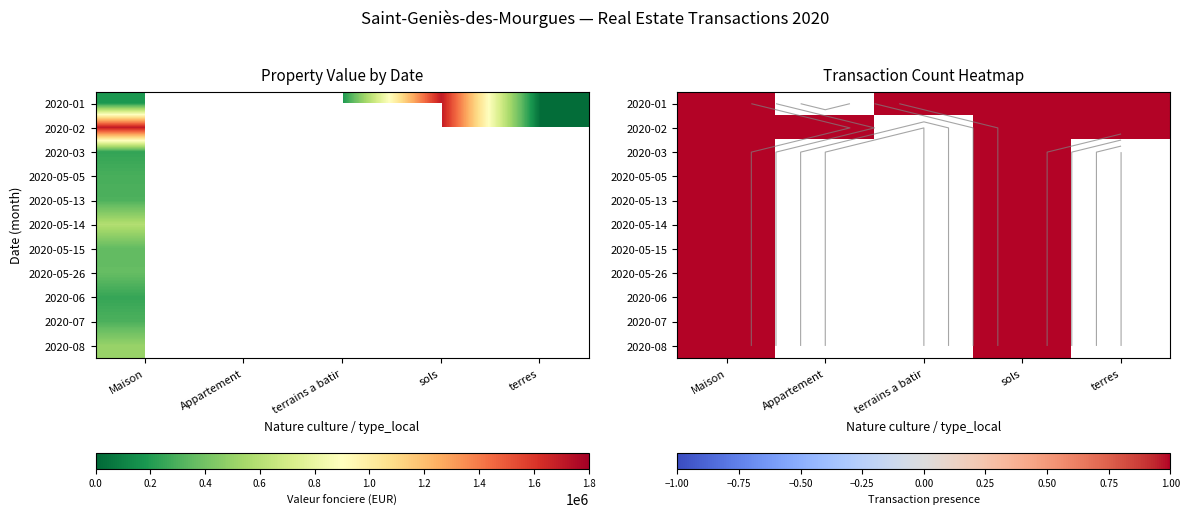

Reading right to left, list all the values displayed in this chart.

Maison: 10=503580	9=302000	8=248000	7=361000	6=351600	5=585000	4=304300	3=290900	2=242000	1=1700000	0=185000
Appartement: 10=0	9=0	8=0	7=0	6=0	5=0	4=0	3=0	2=1700000	1=1700000	0=1700000
terrains a batir: 10=0	9=0	8=0	7=0	6=0	5=0	4=0	3=0	2=230000	1=185000	0=185000
sols: 10=25000	9=503580	8=302000	7=248000	6=361000	5=351600	4=585000	3=304300	2=290900	1=242000	0=1700000
terres: 10=0	9=0	8=0	7=0	6=0	5=0	4=25000	3=25000	2=25000	1=25000	0=25000